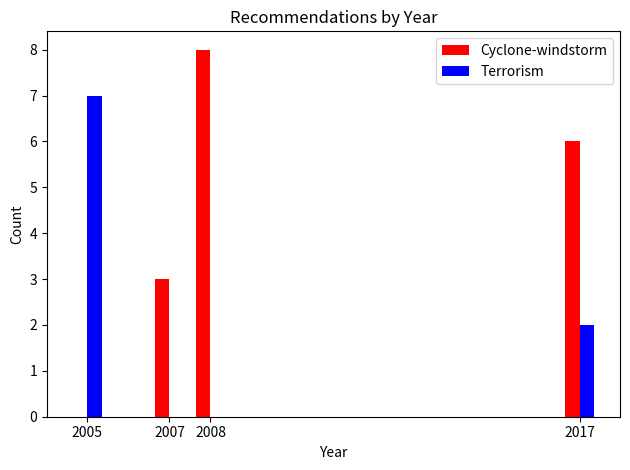

Reading left to right, list all the values displayed in this chart.

Cyclone-windstorm: 2005=0	2007=3	2008=8	2017=6
Terrorism: 2005=7	2007=0	2008=0	2017=2